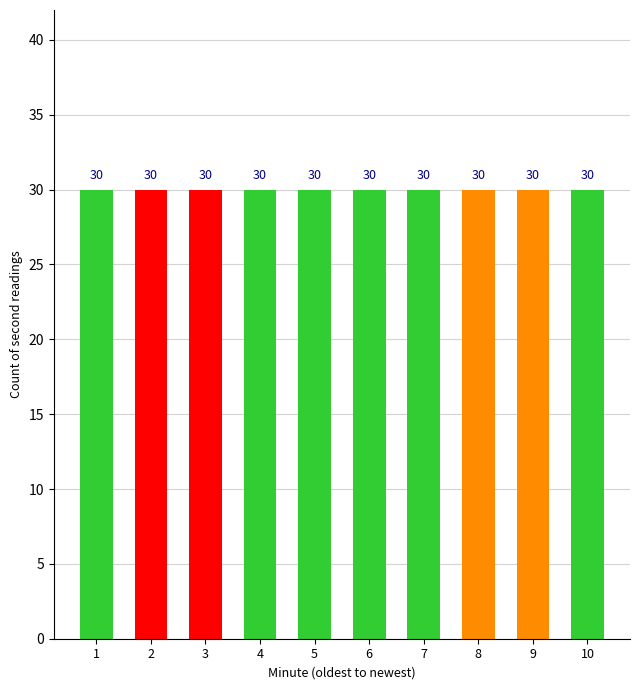

Are the bars horizontal?

No